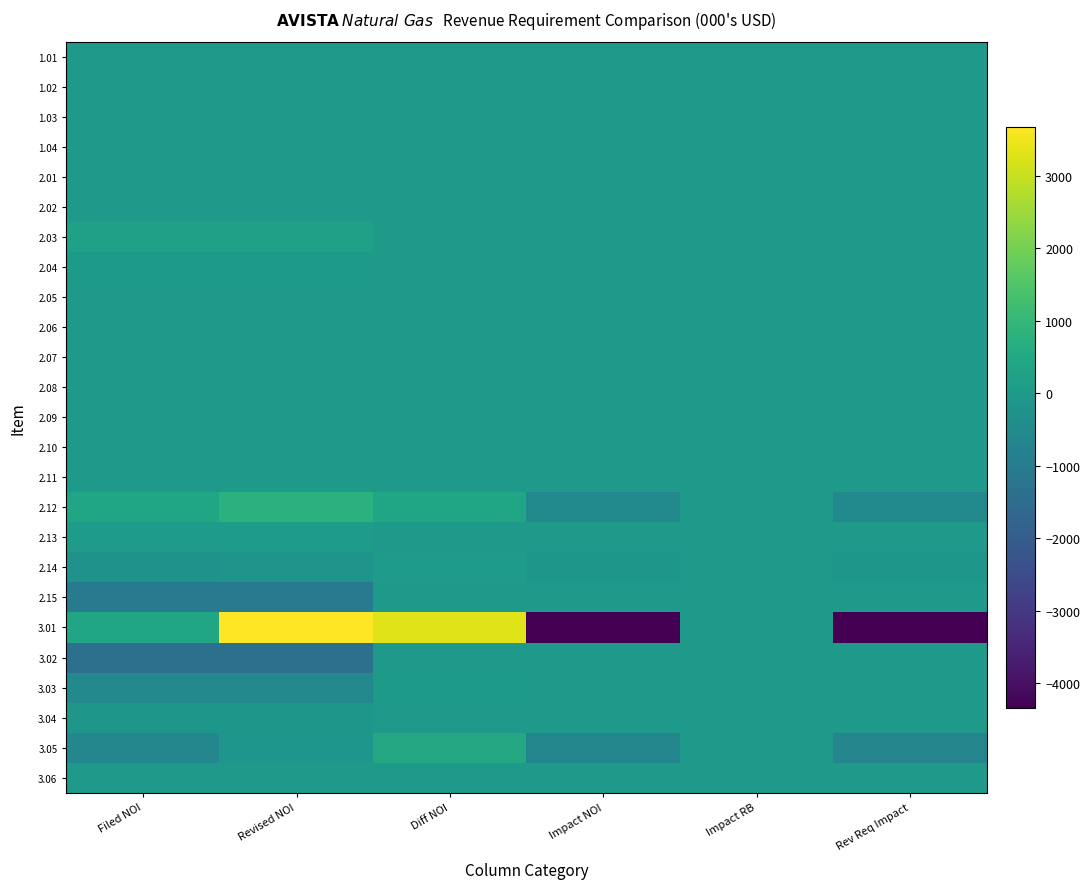

How many categories are shown in the chart?

6